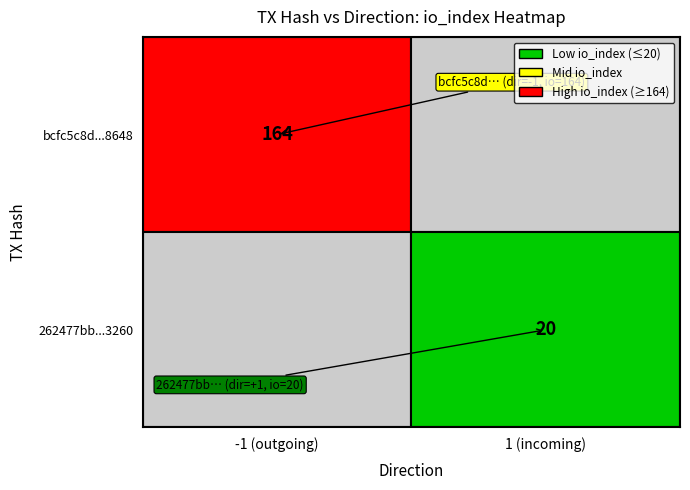

What is the average value of the 262477bbef31abd54b76726902d7d9ceb263260 series?

10